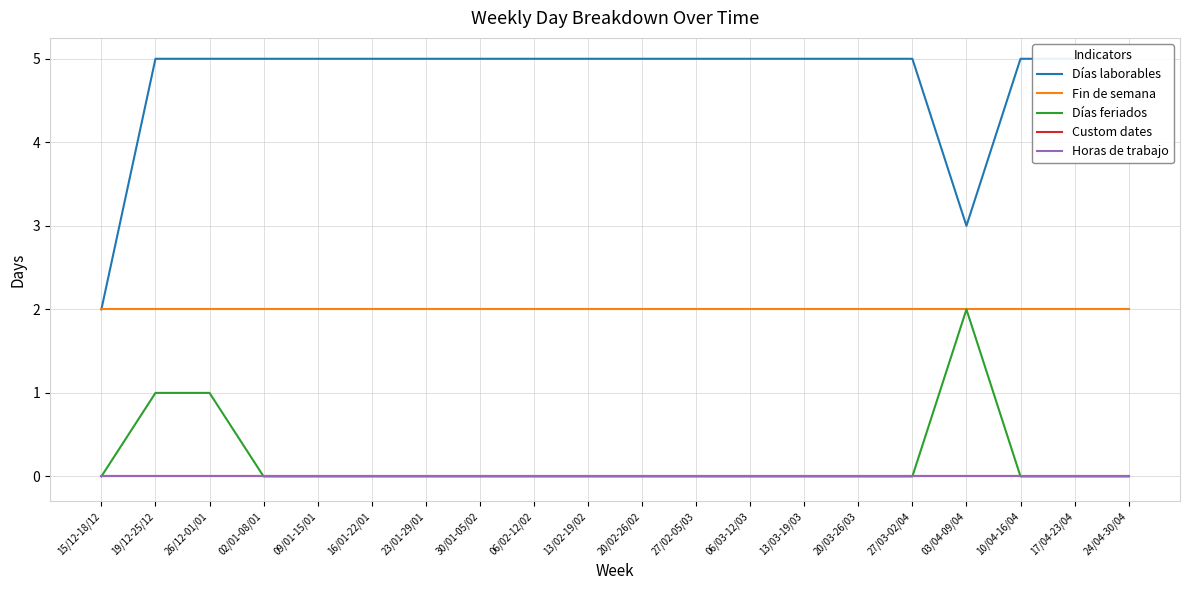

Reading right to left, transcribe all the data shown in this chart.

Días laborables: 5	5	5	3	5	5	5	5	5	5	5	5	5	5	5	5	5	5	5	2
Fin de semana: 2	2	2	2	2	2	2	2	2	2	2	2	2	2	2	2	2	2	2	2
Días feriados: 0	0	0	2	0	0	0	0	0	0	0	0	0	0	0	0	0	1	1	0
Custom dates: 0	0	0	0	0	0	0	0	0	0	0	0	0	0	0	0	0	0	0	0
Horas de trabajo: 0	0	0	0	0	0	0	0	0	0	0	0	0	0	0	0	0	0	0	0